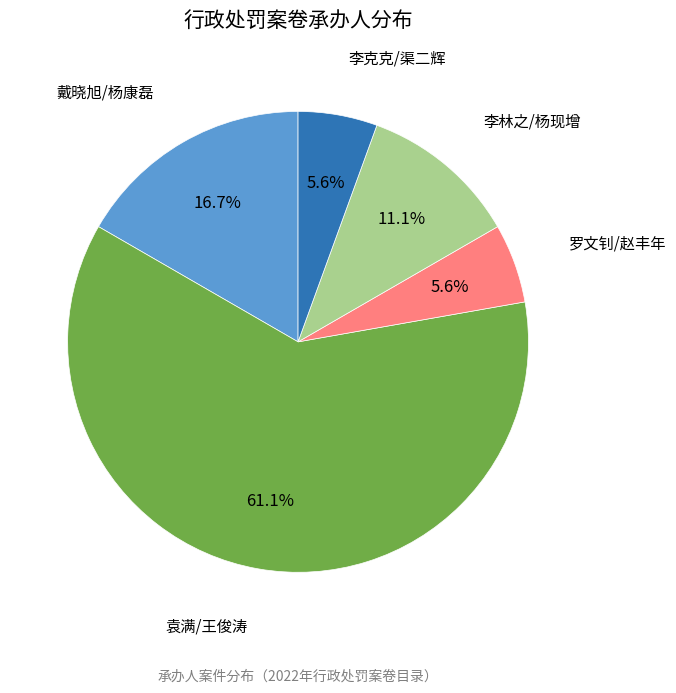

What is the ratio of the value at 罗文钊/赵丰年 to the value at 戴晓旭/杨康磊?

0.3